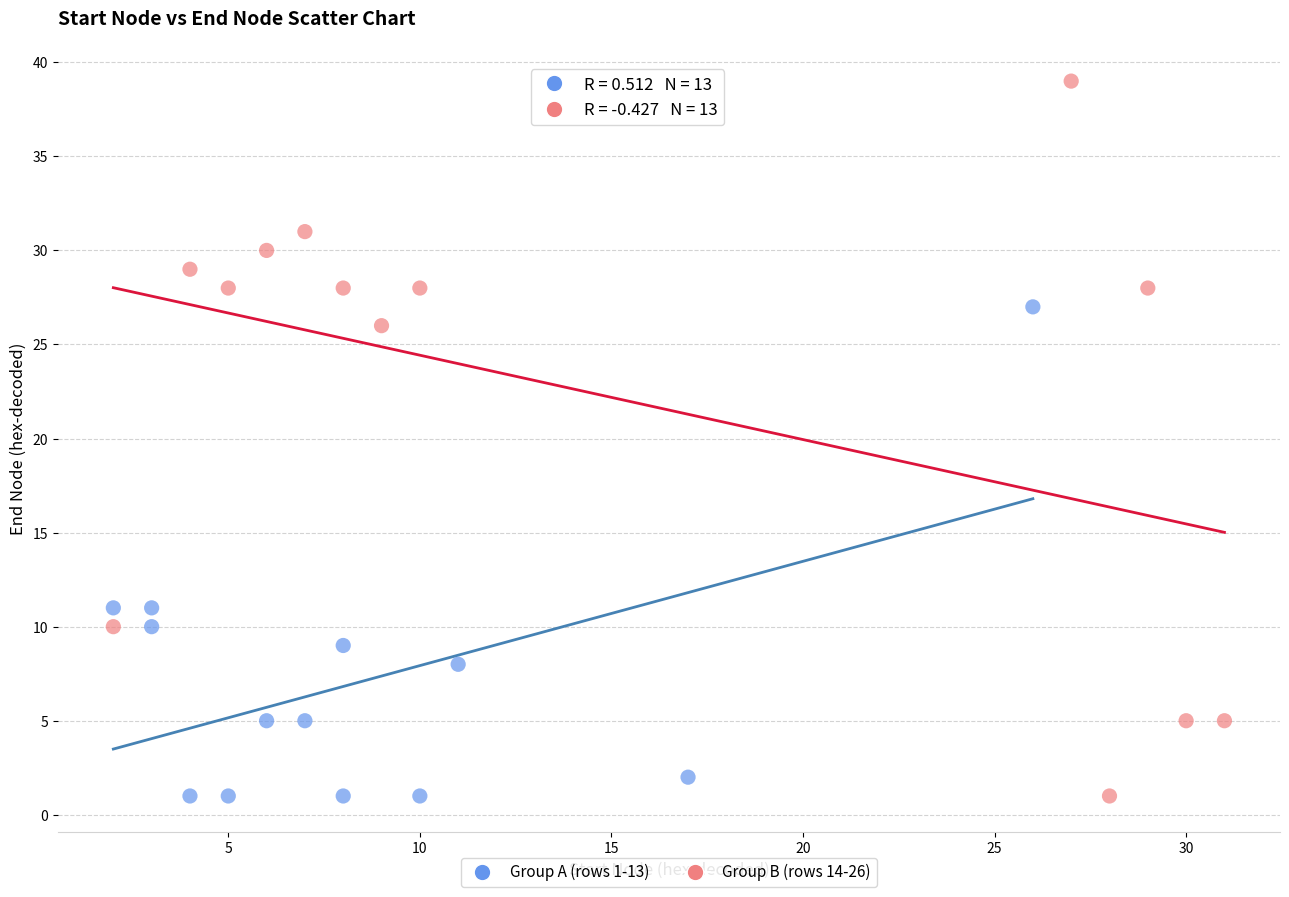

Which series has the widest spread of Y values?

Group B (rows 14-26)